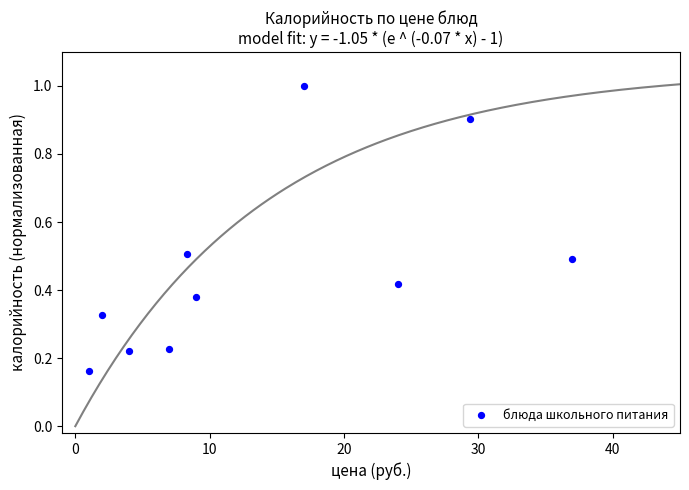

What is the average X value?

13.9